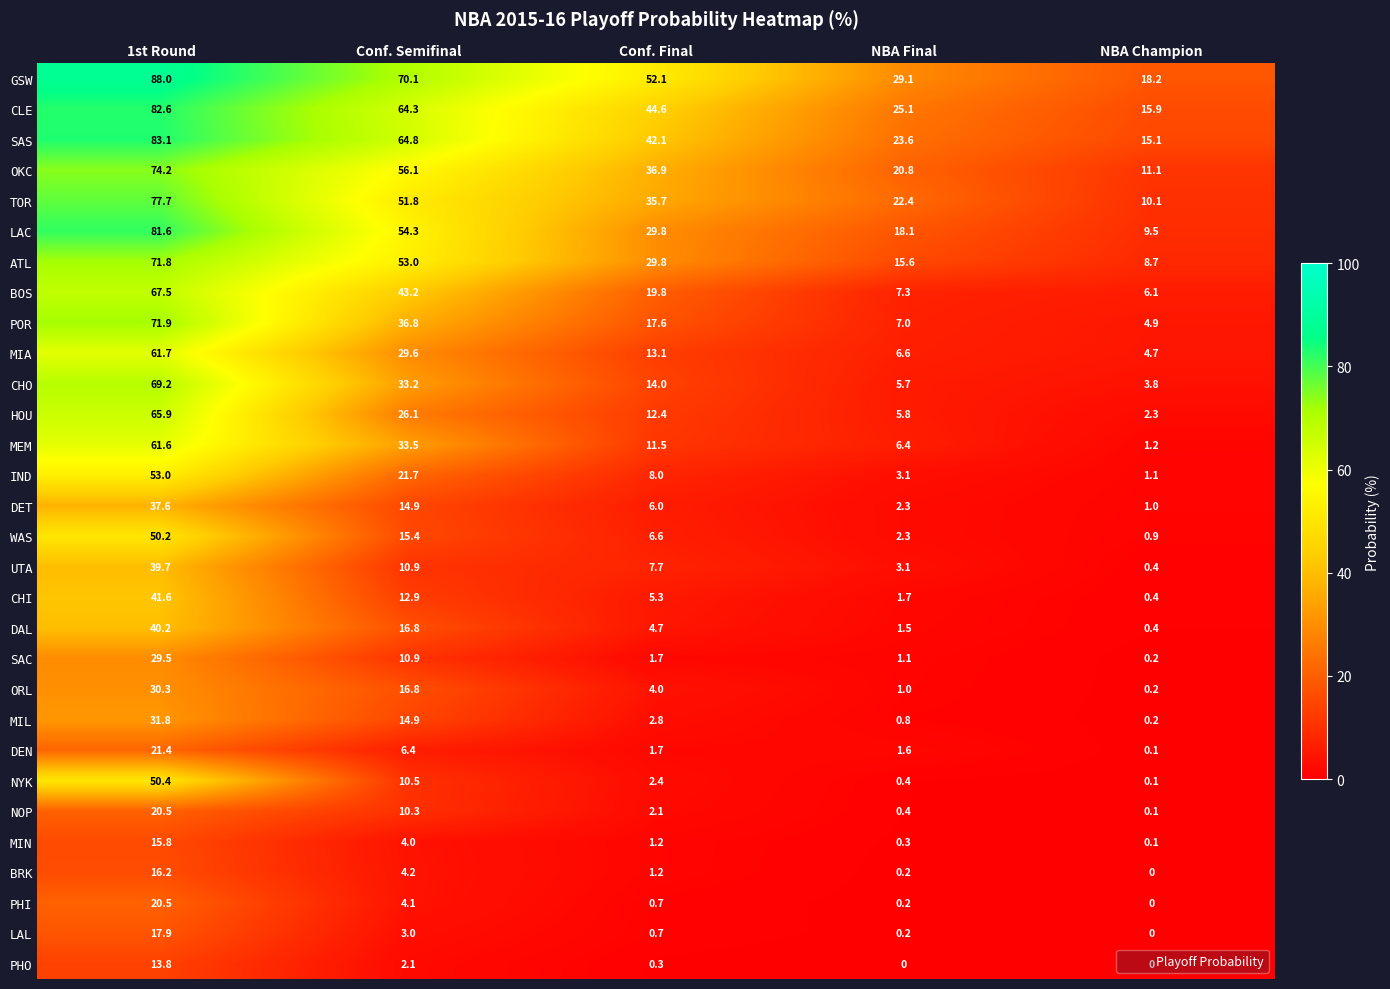

What is the maximum value shown in the chart?

88.0